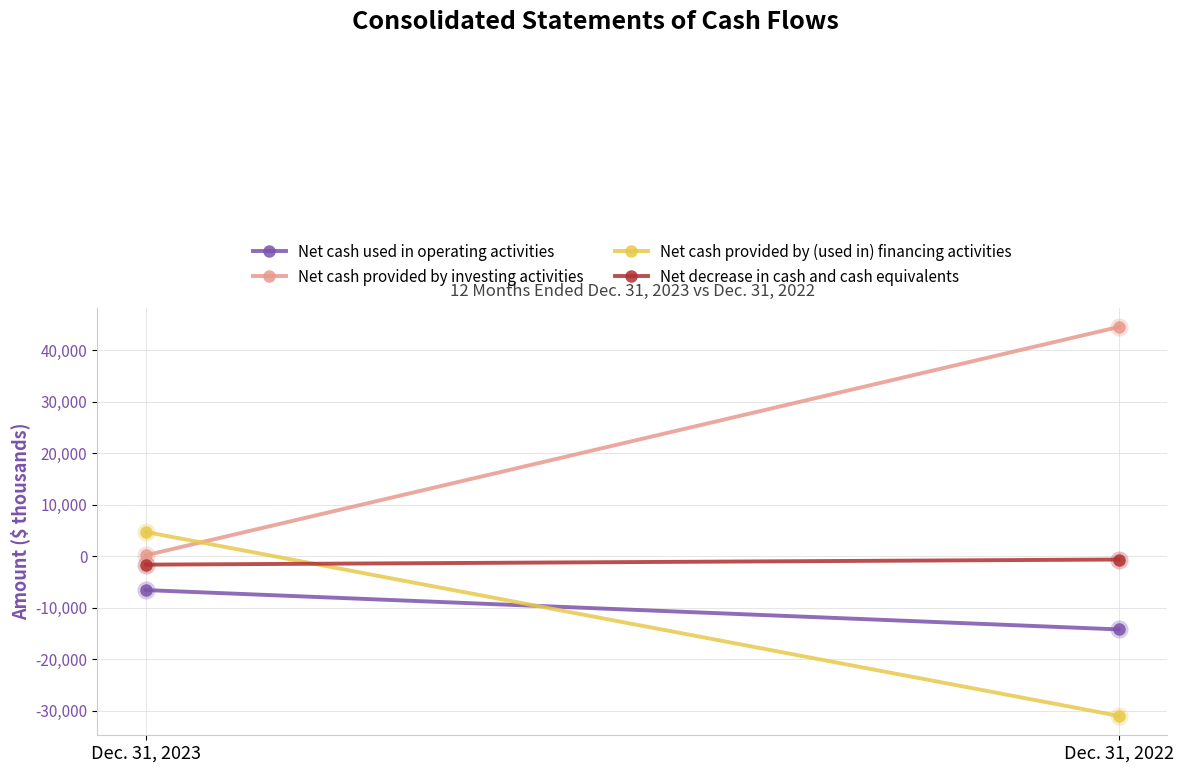

Which series changed the most between Dec. 31, 2023 and Dec. 31, 2022?

Net cash provided by investing activities